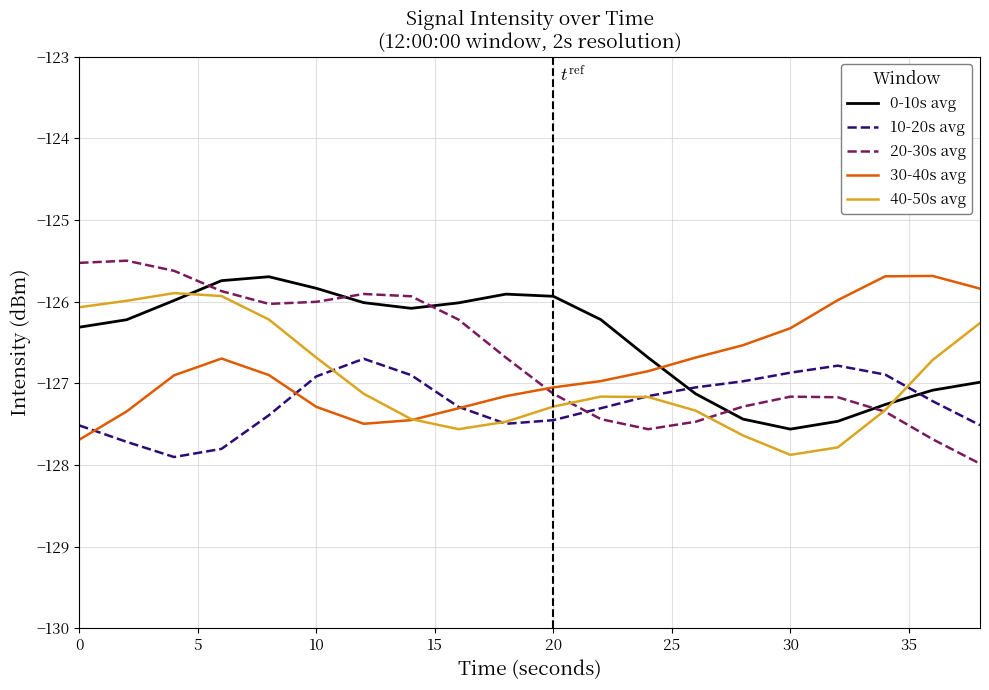

Which series ends up on top after the final intersection of 0-10s avg and 30-40s avg?

30-40s avg